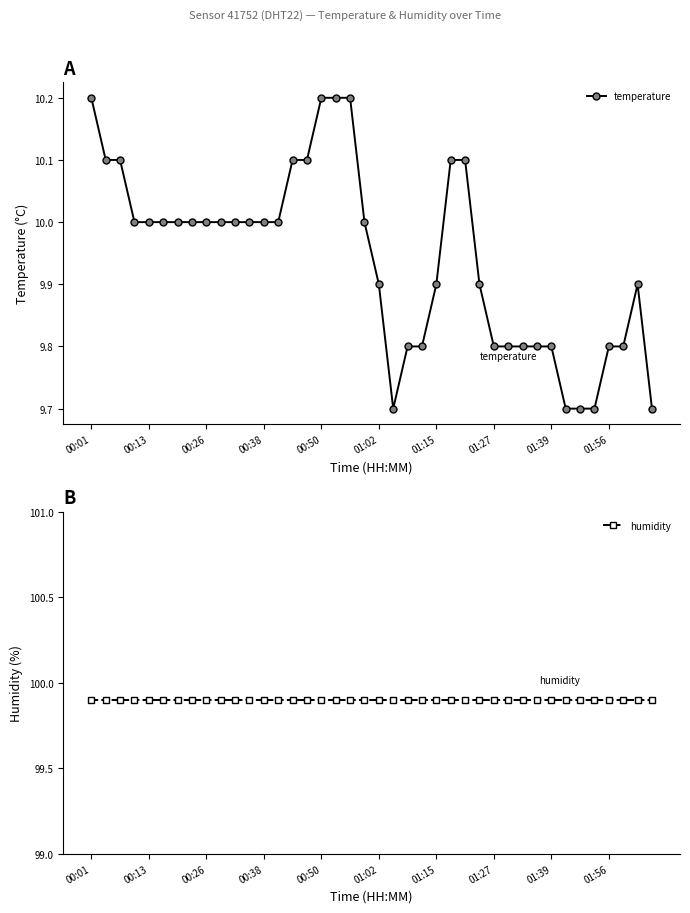

What is the average value of the temperature series?

9.9